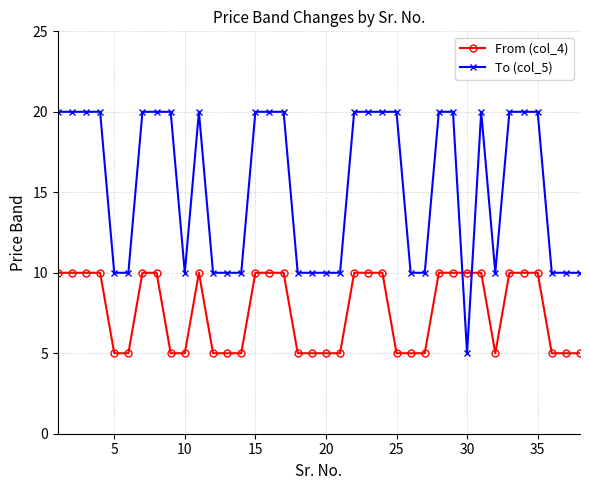

What is the value of the To (col_5) point at the 38th from the left?

10